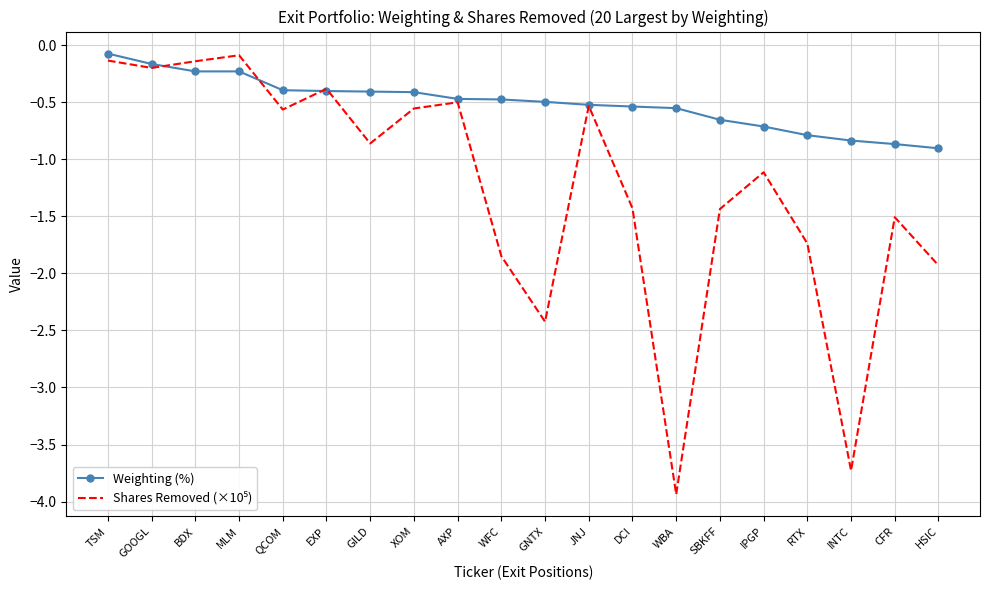

What is the smallest value displayed?

-3.9